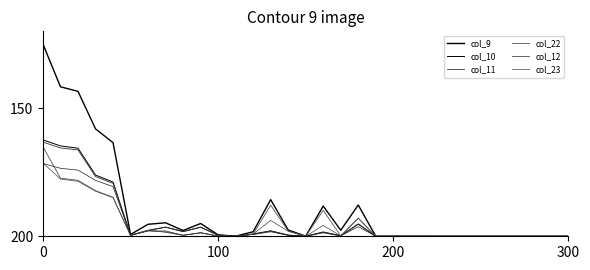

Does the chart have visible grid lines?

No